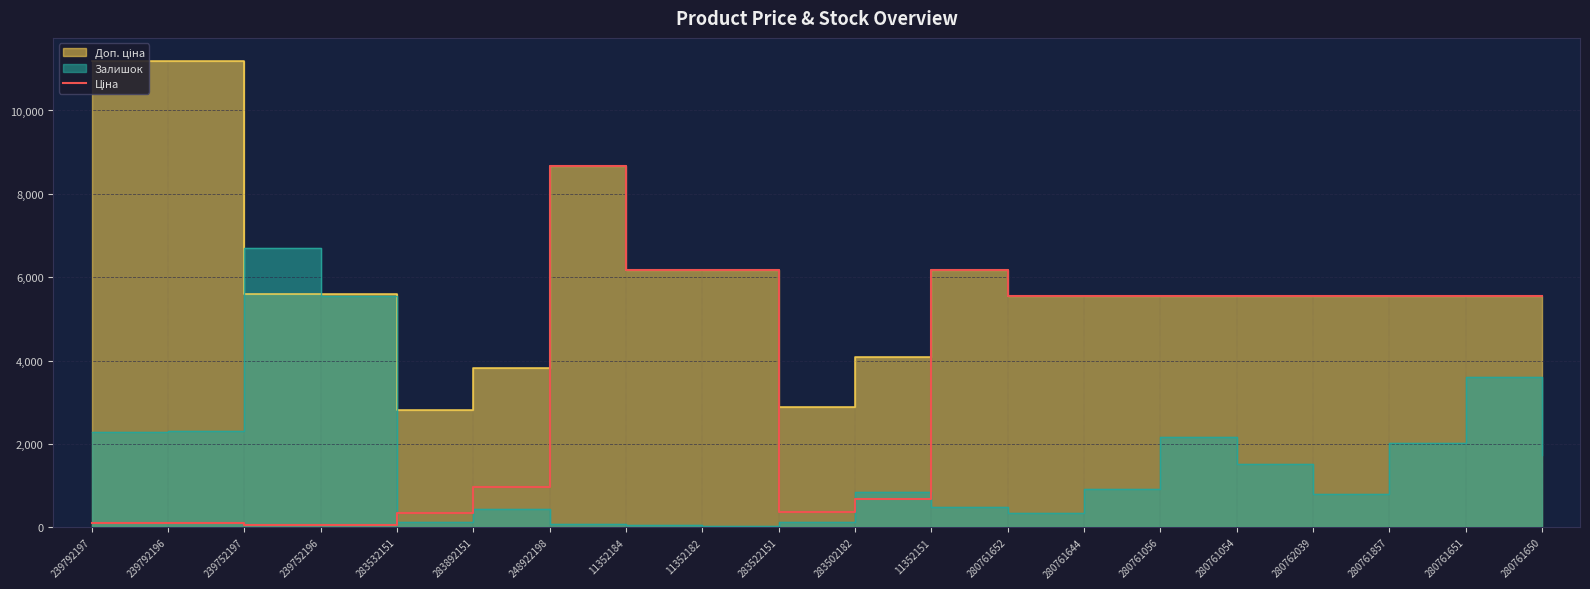

How many points are lower than both their immediate neighbors (excluding endpoints)?

1